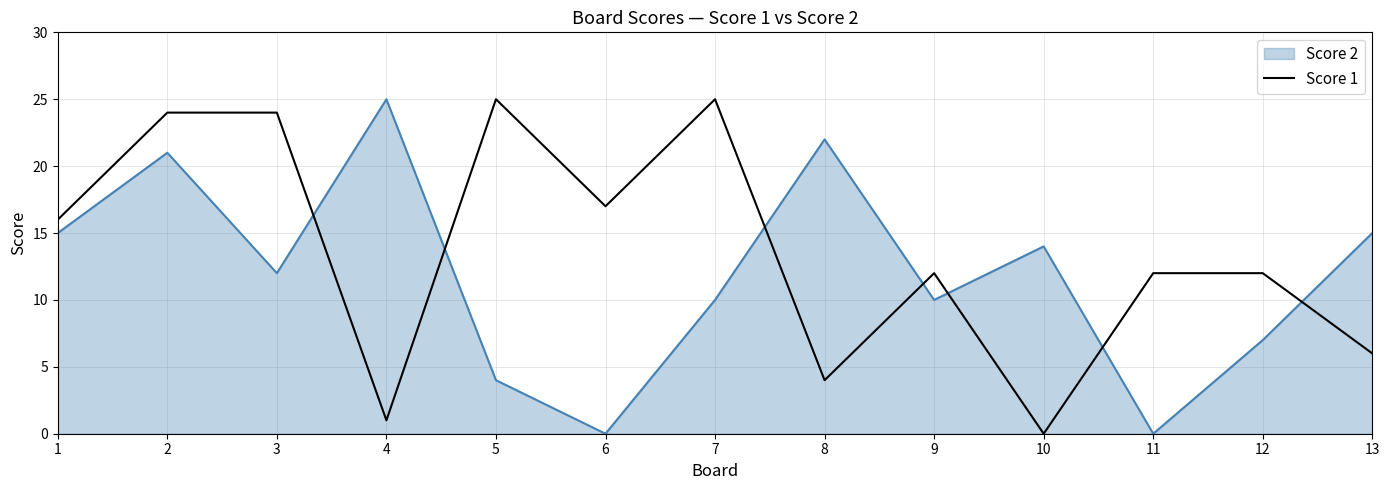

Between 1 and 13, which series saw the biggest shift?

Score 1